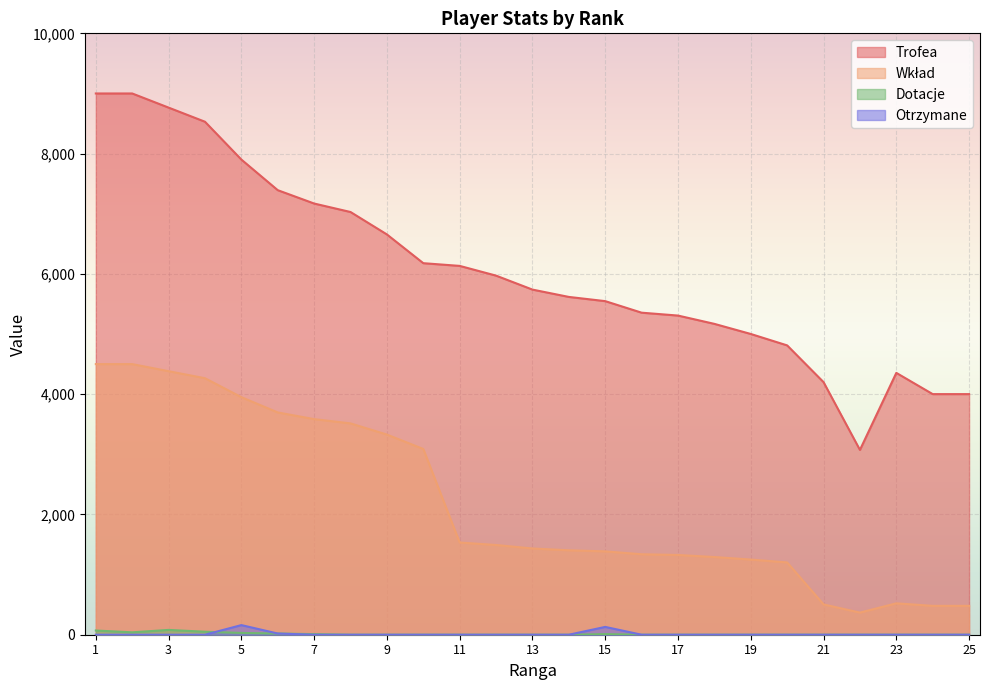

Which has a higher value, 21 or 22?

21